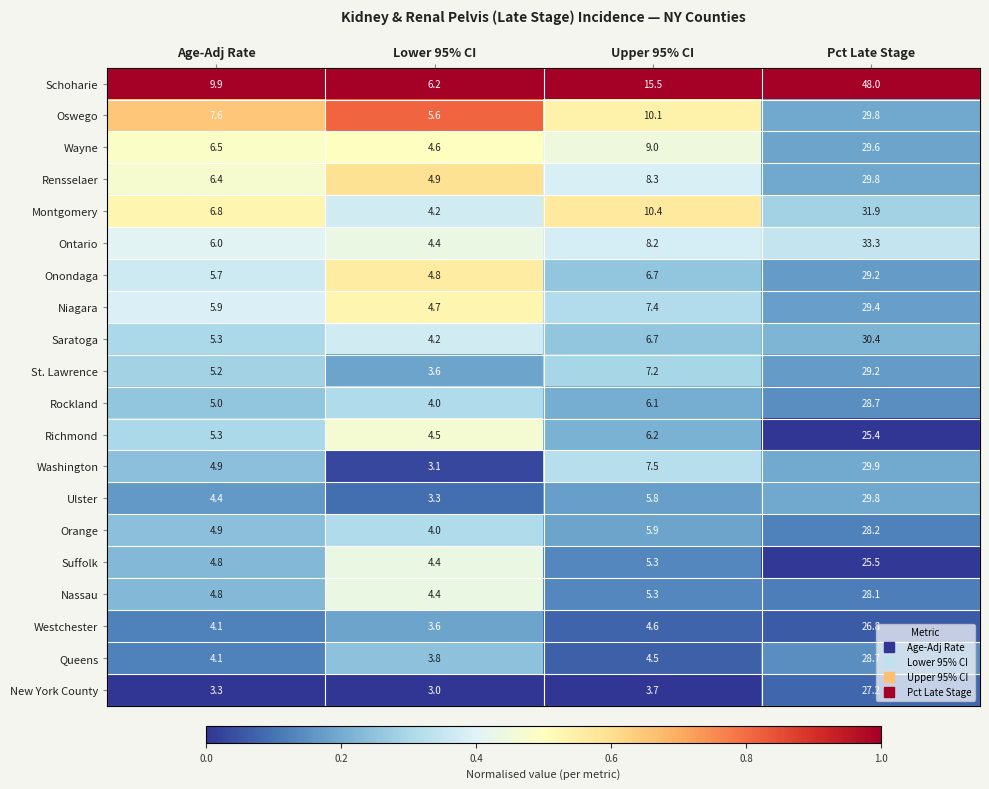

Which series has the widest spread of values?

Schoharie